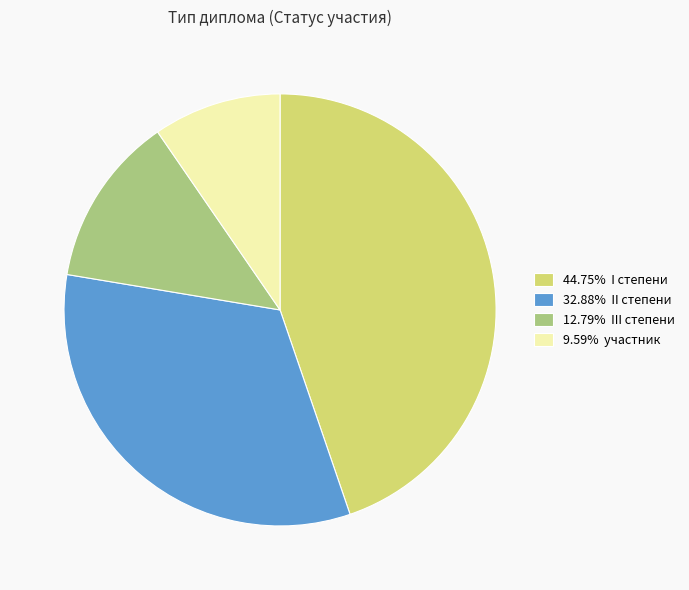

Does 32.88% II степени represent more than half of the total?

No